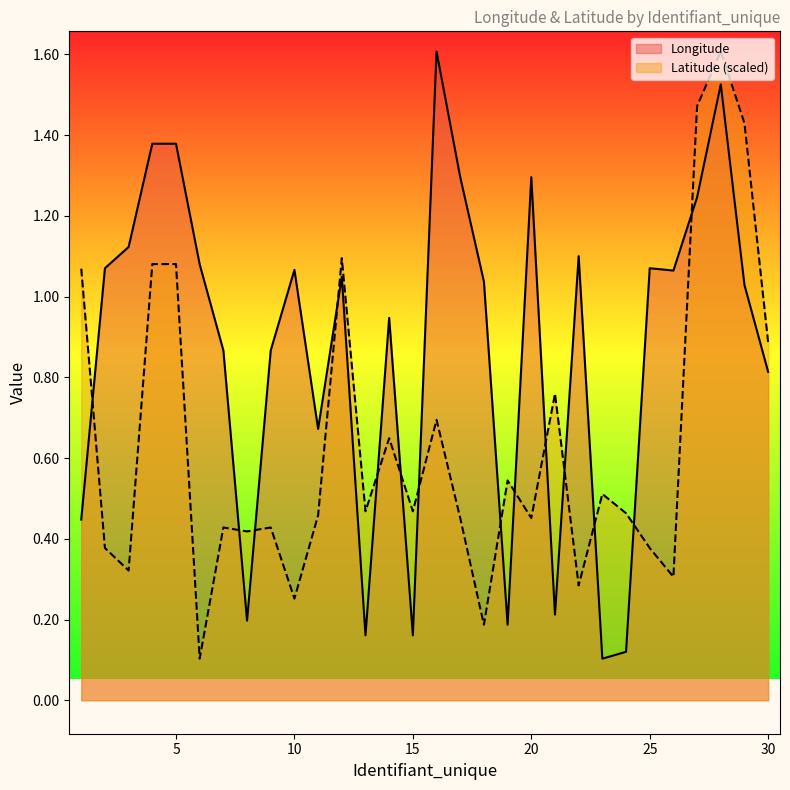

What is the difference between the maximum and second lowest values in the Longitude series?

1.5